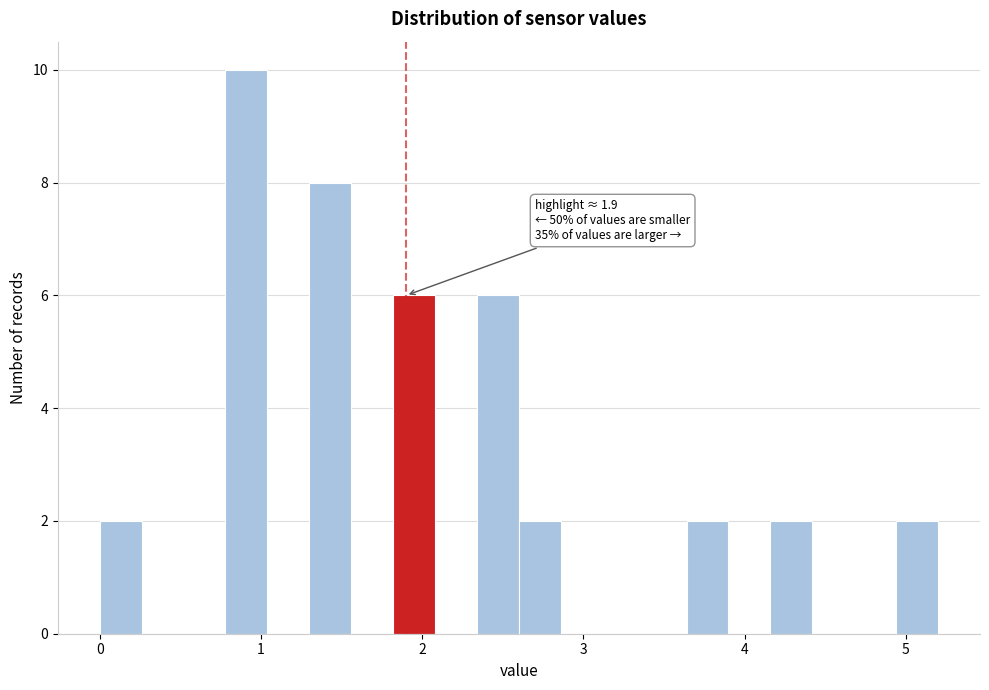

Around what value on the x-axis is the tallest bar? Give the approximate position of its centre, as read against the axis.

0.9